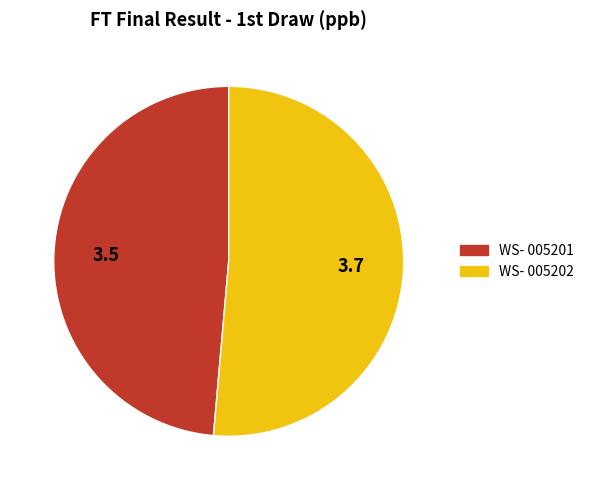

Approximately how many times larger is the value at WS- 005202 compared to WS- 005201?

1.1